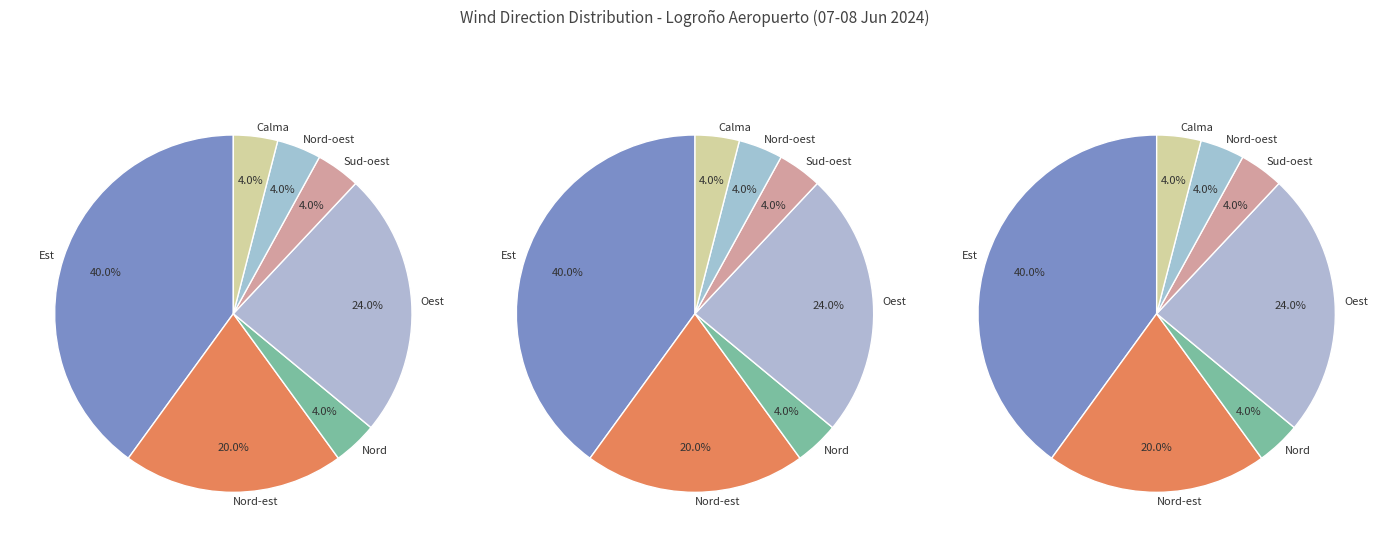

Does Calma account for over 50% of the chart?

No